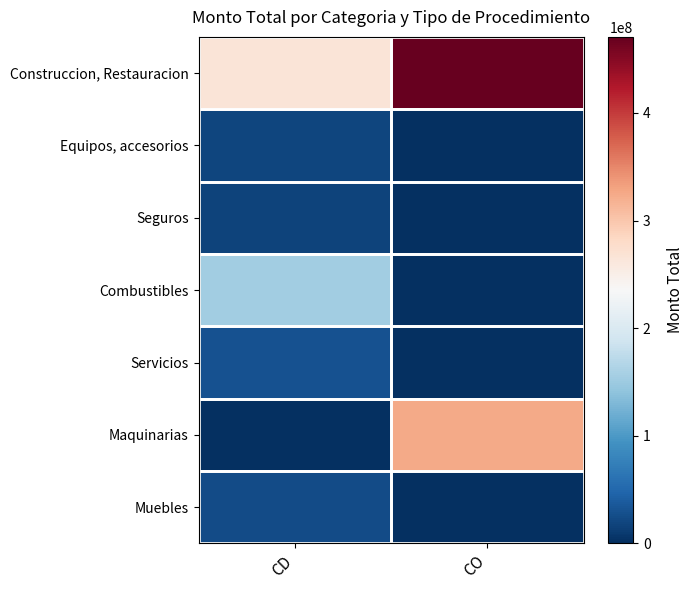

What is the spread (max minus min) of values at CO?

470685000